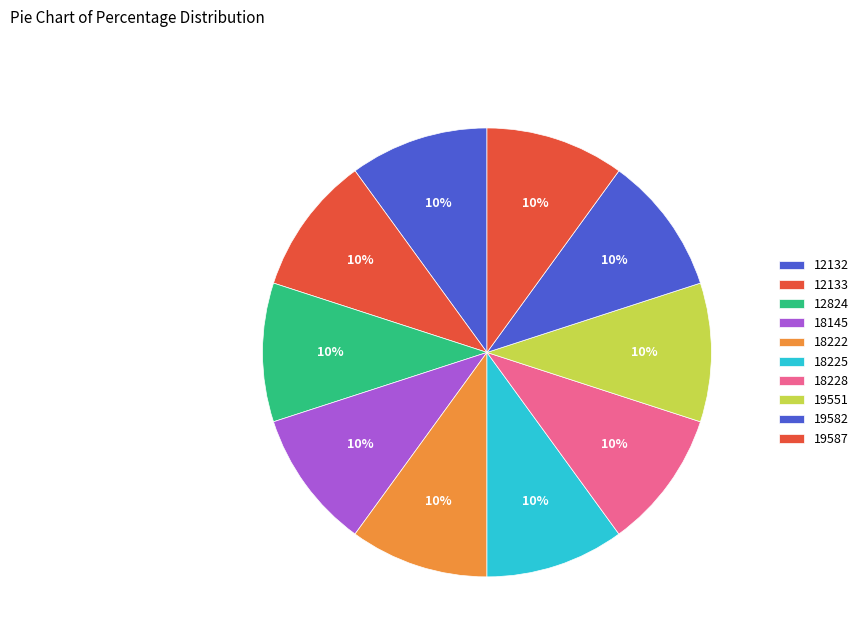

How many slices are in this pie chart?

10